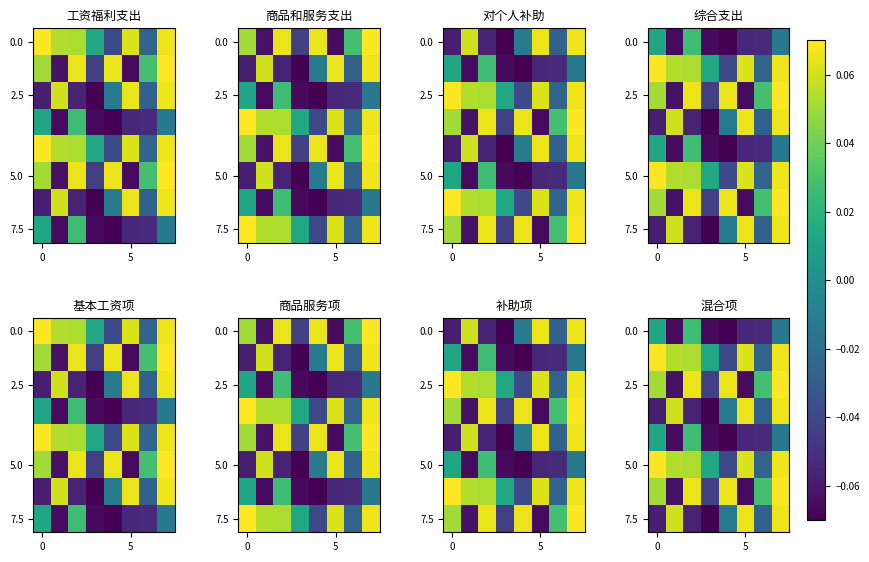

How many categories are shown in the chart?

8